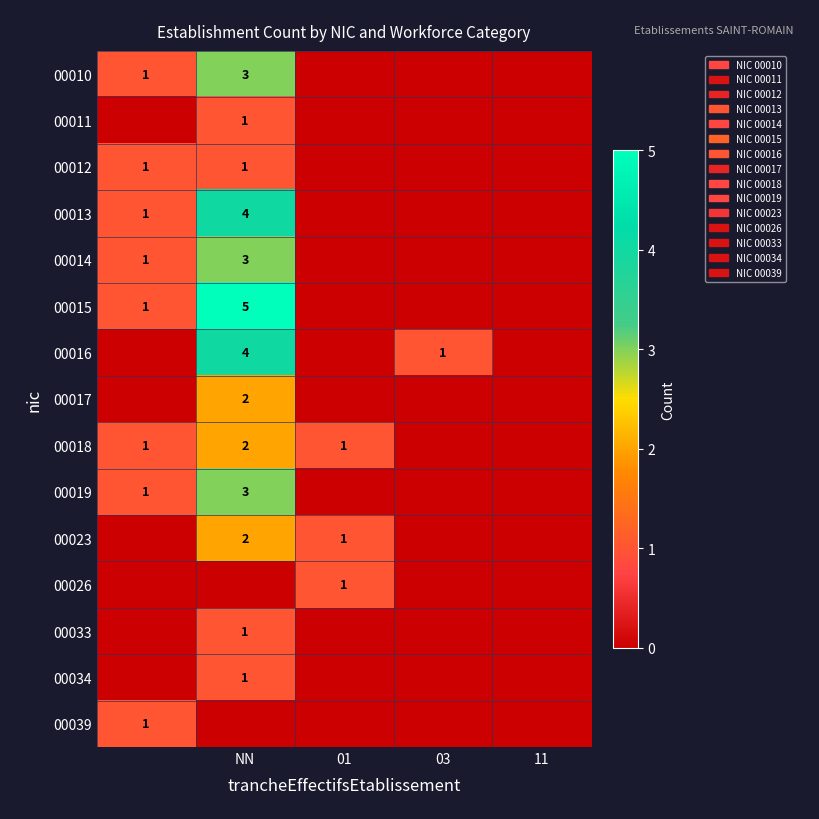

What is the difference between the maximum and second lowest values in the 00018 series?

2